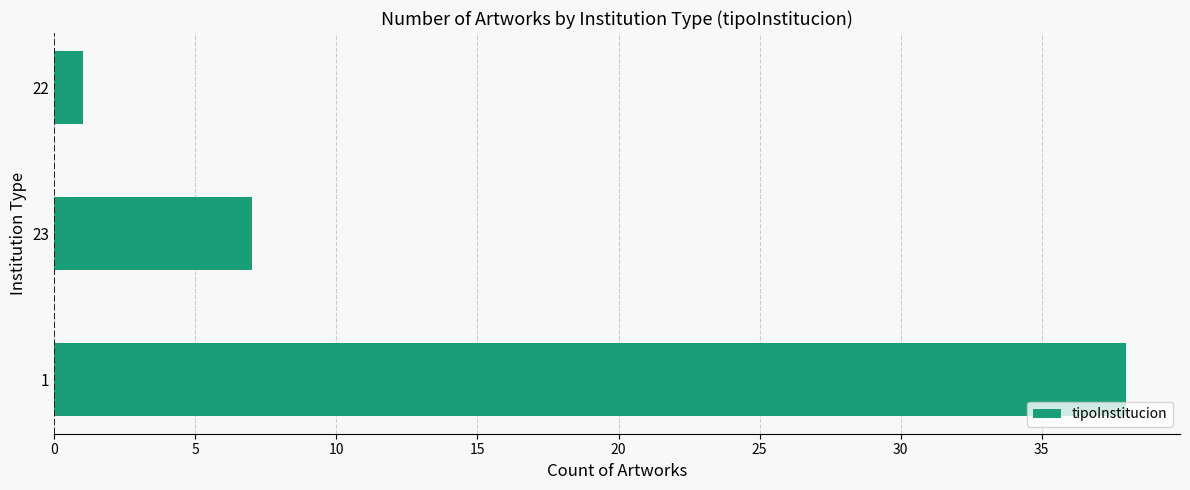

What is the minimum value shown in the chart?

1